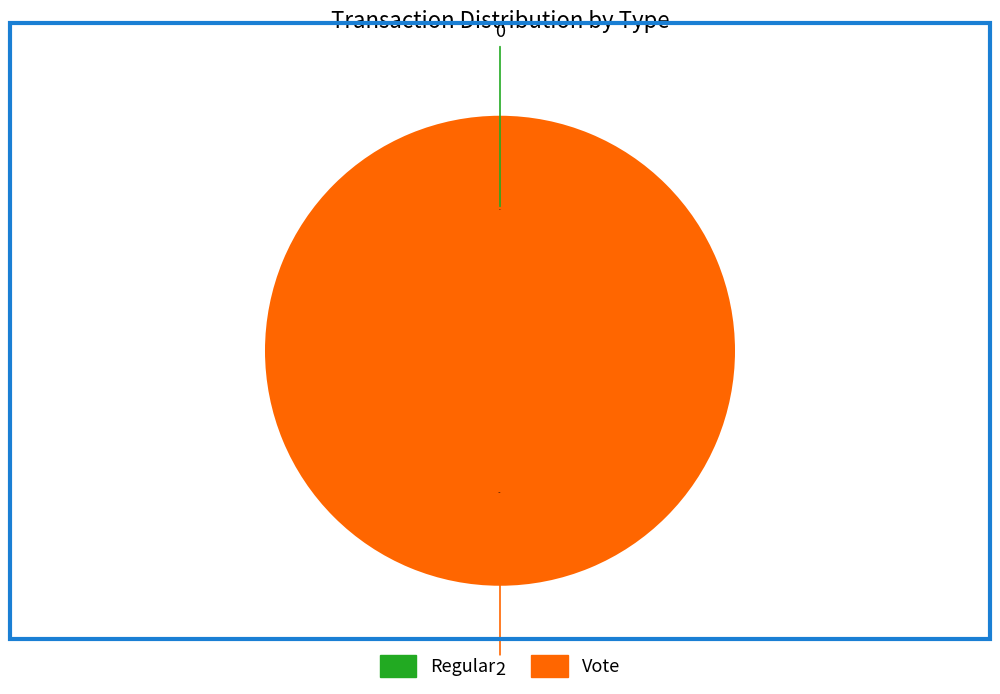

Which slice is the largest?

Vote